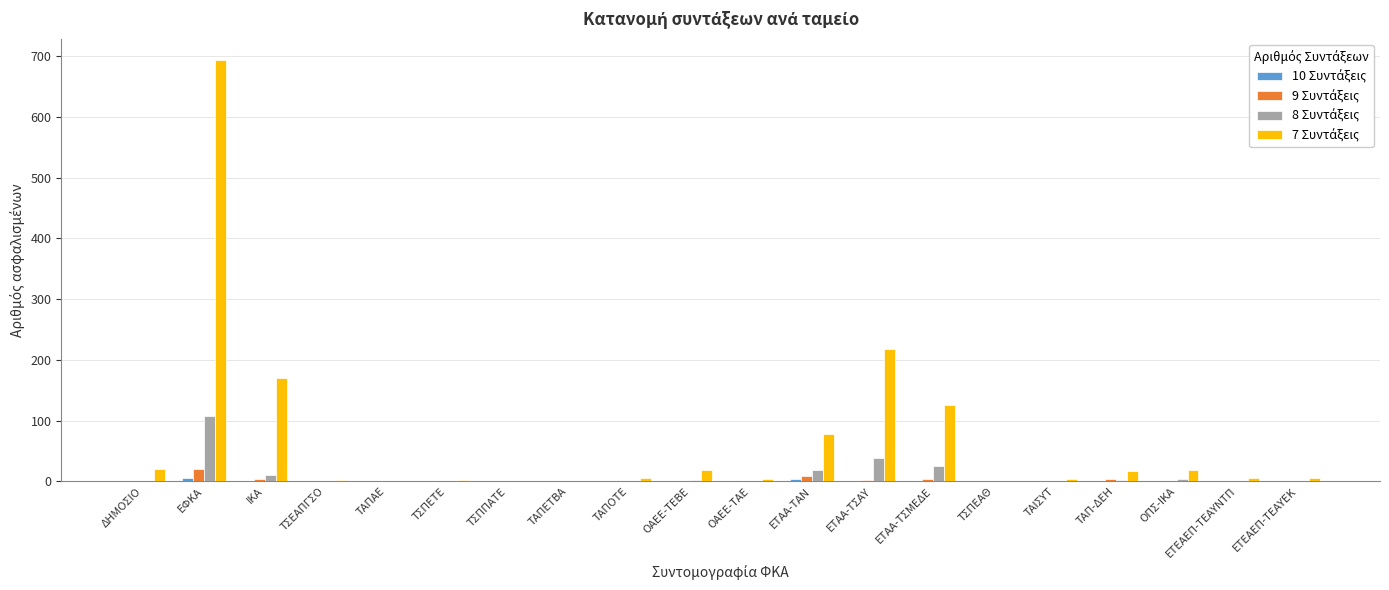

At which category is the sum across all series the highest?

ΕΦΚΑ